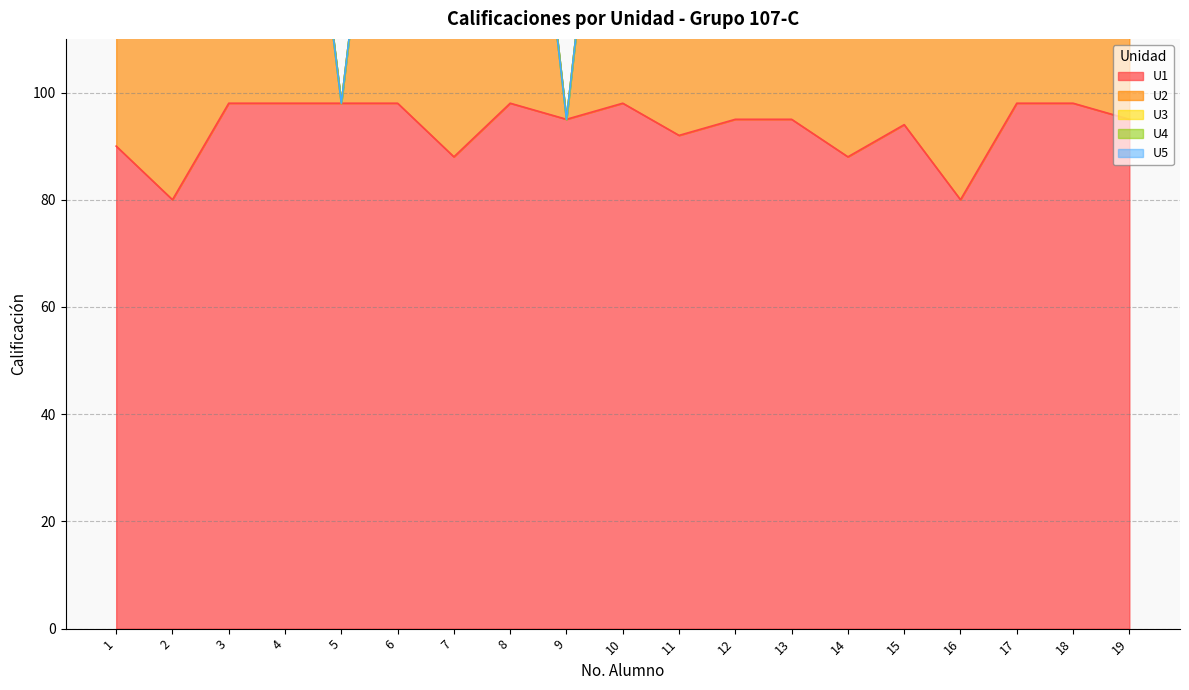

At which category does the chart reach its peak across all series?

3